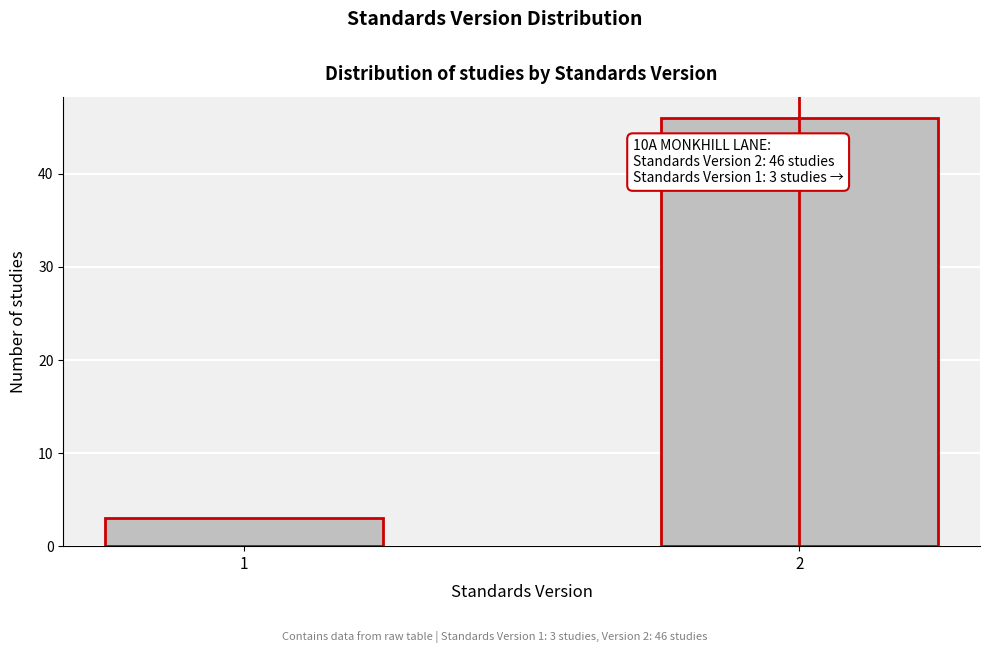

Reading left to right, transcribe all the data shown in this chart.

1=3	2=46